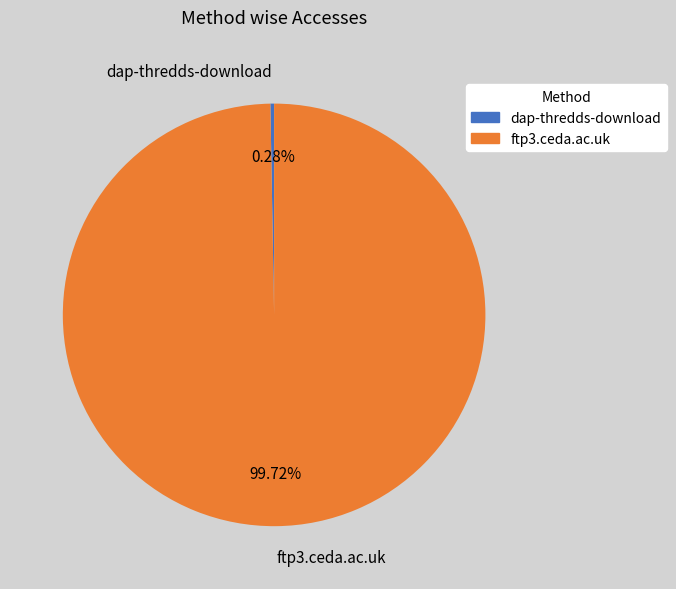

Does dap-thredds-download represent more than half of the total?

No